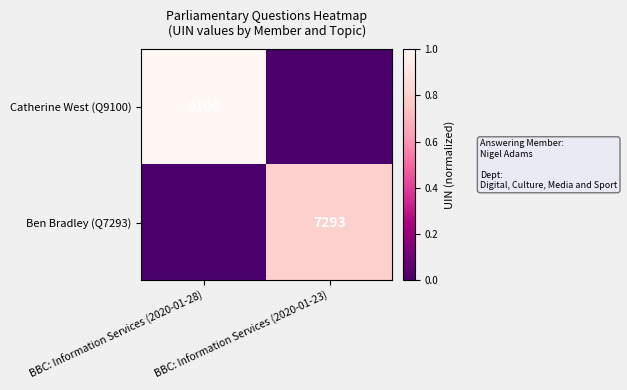

Is the value of Ben Bradley (Q7293) at BBC: Information Services (2020-01-23) greater than the value of Catherine West (Q9100) at BBC: Information Services (2020-01-28)?

No